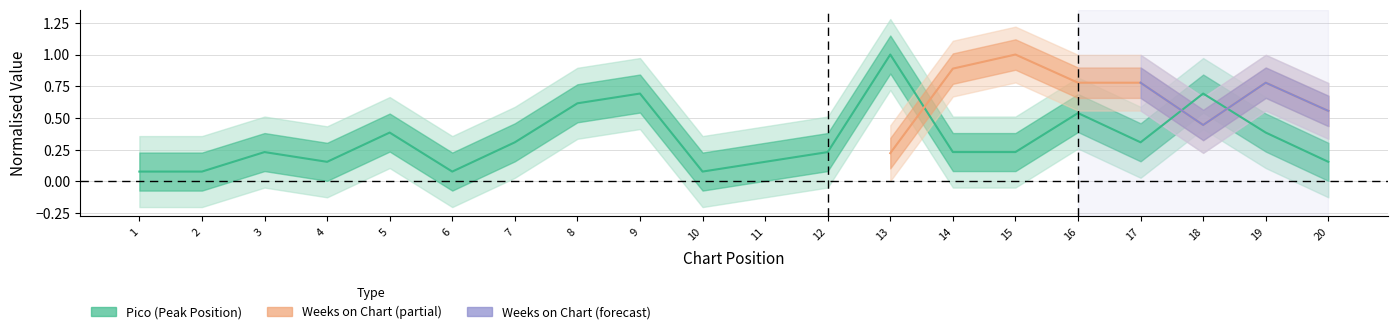

What is the difference between the maximum and minimum values?

0.9